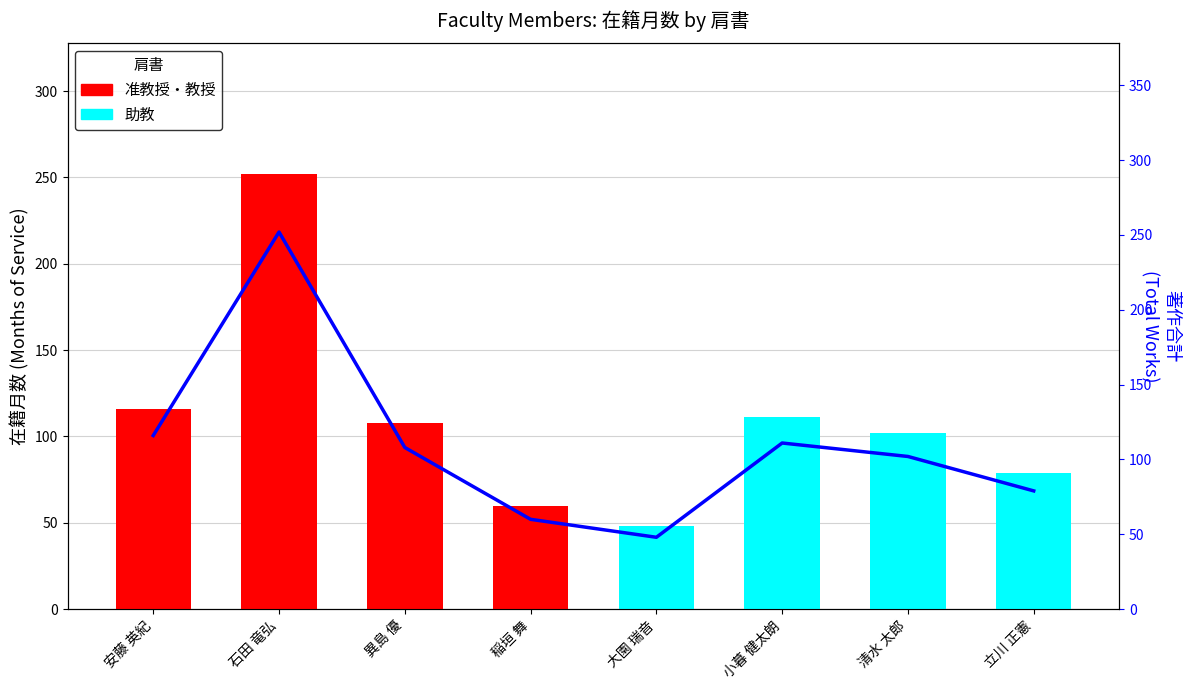

Where does the data first go above 108?

安藤 英紀